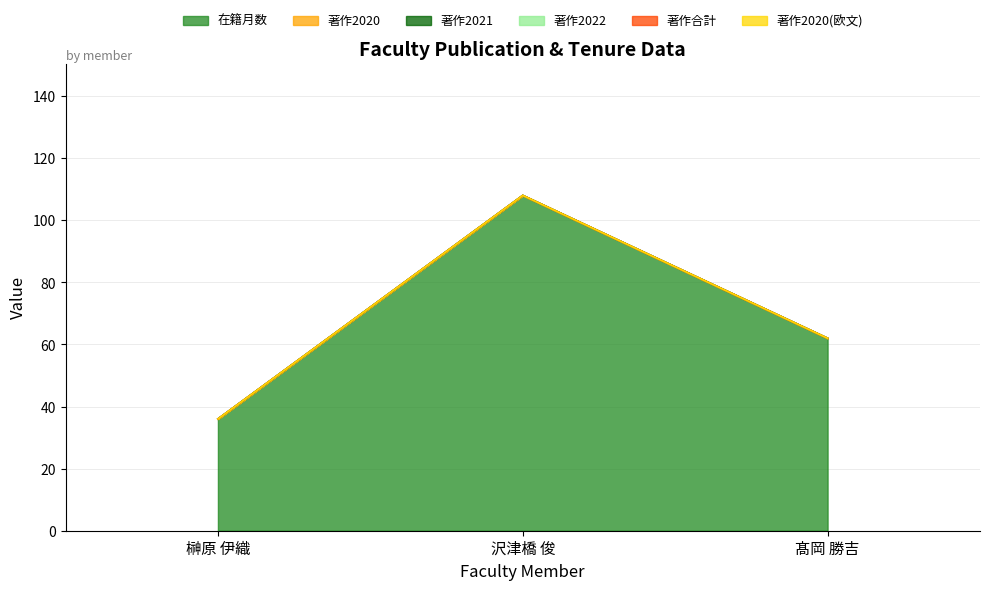

Which category has the lowest value across all series?

榊原 伊織